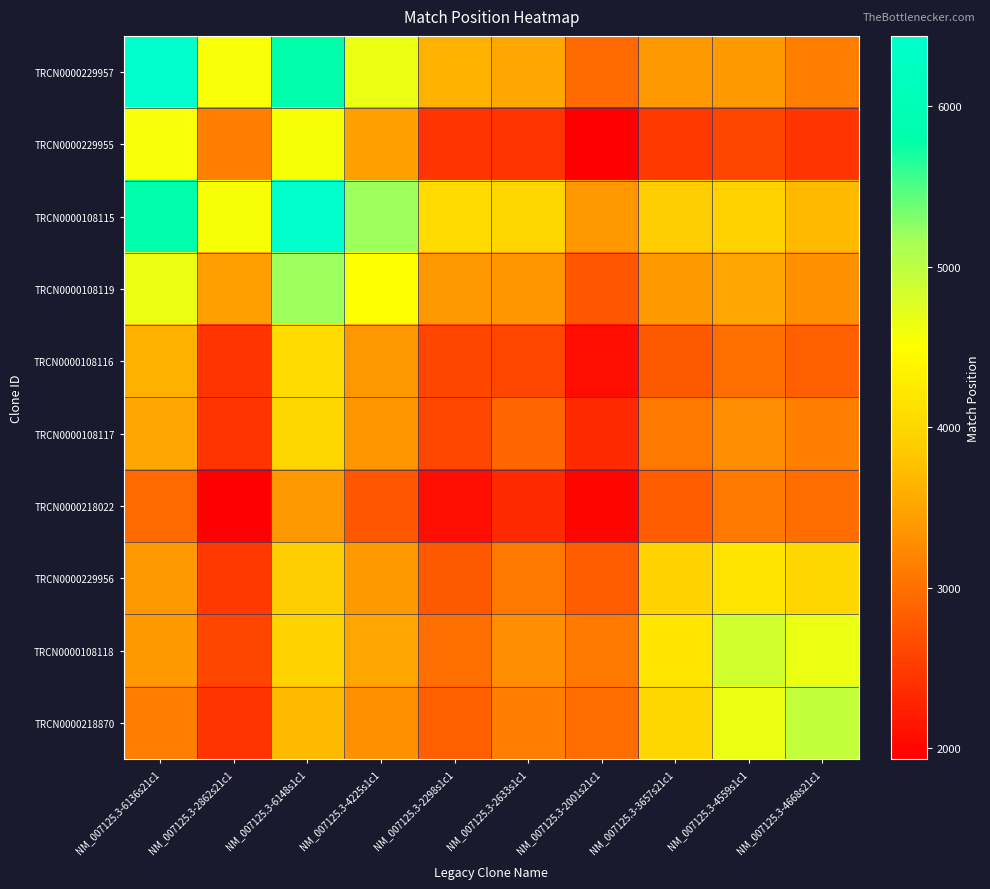

Reading left to right, list all the values displayed in this chart.

TRCN0000229957: NM_007125.3-6136s21c1=6427.0	NM_007125.3-2862s21c1=4550.5	NM_007125.3-6148s1c1=5789.7	NM_007125.3-4225s1c1=4650.8	NM_007125.3-2298s1c1=3606.4	NM_007125.3-2633s1c1=3506.6	NM_007125.3-2001s21c1=2949.8	NM_007125.3-3657s21c1=3371.9	NM_007125.3-4559s1c1=3383.1	NM_007125.3-4668s21c1=3131.2
TRCN0000229955: NM_007125.3-6136s21c1=4550.5	NM_007125.3-2862s21c1=3153.0	NM_007125.3-6148s1c1=4556.2	NM_007125.3-4225s1c1=3451.1	NM_007125.3-2298s1c1=2440.3	NM_007125.3-2633s1c1=2430.8	NM_007125.3-2001s21c1=1932.8	NM_007125.3-3657s21c1=2485.3	NM_007125.3-4559s1c1=2601.0	NM_007125.3-4668s21c1=2433.6
TRCN0000108115: NM_007125.3-6136s21c1=5789.7	NM_007125.3-2862s21c1=4556.2	NM_007125.3-6148s1c1=6439.0	NM_007125.3-4225s1c1=5203.6	NM_007125.3-2298s1c1=4062.6	NM_007125.3-2633s1c1=3979.3	NM_007125.3-2001s21c1=3376.0	NM_007125.3-3657s21c1=3895.1	NM_007125.3-4559s1c1=3951.1	NM_007125.3-4668s21c1=3704.3
TRCN0000108119: NM_007125.3-6136s21c1=4650.8	NM_007125.3-2862s21c1=3451.1	NM_007125.3-6148s1c1=5203.6	NM_007125.3-4225s1c1=4516.0	NM_007125.3-2298s1c1=3374.9	NM_007125.3-2633s1c1=3348.0	NM_007125.3-2001s21c1=2769.7	NM_007125.3-3657s21c1=3385.6	NM_007125.3-4559s1c1=3512.2	NM_007125.3-4668s21c1=3316.2
TRCN0000108116: NM_007125.3-6136s21c1=3606.4	NM_007125.3-2862s21c1=2440.3	NM_007125.3-6148s1c1=4062.6	NM_007125.3-4225s1c1=3374.9	NM_007125.3-2298s1c1=2589.0	NM_007125.3-2633s1c1=2618.7	NM_007125.3-2001s21c1=2065.5	NM_007125.3-3657s21c1=2778.2	NM_007125.3-4559s1c1=2975.6	NM_007125.3-4668s21c1=2830.5
TRCN0000108117: NM_007125.3-6136s21c1=3506.6	NM_007125.3-2862s21c1=2430.8	NM_007125.3-6148s1c1=3979.3	NM_007125.3-4225s1c1=3348.0	NM_007125.3-2298s1c1=2618.7	NM_007125.3-2633s1c1=2924.0	NM_007125.3-2001s21c1=2339.4	NM_007125.3-3657s21c1=3092.4	NM_007125.3-4559s1c1=3303.9	NM_007125.3-4668s21c1=3153.2
TRCN0000218022: NM_007125.3-6136s21c1=2949.8	NM_007125.3-2862s21c1=1932.8	NM_007125.3-6148s1c1=3376.0	NM_007125.3-4225s1c1=2769.7	NM_007125.3-2298s1c1=2065.5	NM_007125.3-2633s1c1=2339.4	NM_007125.3-2001s21c1=2001.0	NM_007125.3-3657s21c1=2825.8	NM_007125.3-4559s1c1=3083.0	NM_007125.3-4668s21c1=2958.0
TRCN0000229956: NM_007125.3-6136s21c1=3371.9	NM_007125.3-2862s21c1=2485.3	NM_007125.3-6148s1c1=3895.1	NM_007125.3-4225s1c1=3385.6	NM_007125.3-2298s1c1=2778.2	NM_007125.3-2633s1c1=3092.4	NM_007125.3-2001s21c1=2825.8	NM_007125.3-3657s21c1=3948.0	NM_007125.3-4559s1c1=4179.1	NM_007125.3-4668s21c1=4008.2
TRCN0000108118: NM_007125.3-6136s21c1=3383.1	NM_007125.3-2862s21c1=2601.0	NM_007125.3-6148s1c1=3951.1	NM_007125.3-4225s1c1=3512.2	NM_007125.3-2298s1c1=2975.6	NM_007125.3-2633s1c1=3303.9	NM_007125.3-2001s21c1=3083.0	NM_007125.3-3657s21c1=4179.1	NM_007125.3-4559s1c1=4850.0	NM_007125.3-4668s21c1=4659.3
TRCN0000218870: NM_007125.3-6136s21c1=3131.2	NM_007125.3-2862s21c1=2433.6	NM_007125.3-6148s1c1=3704.3	NM_007125.3-4225s1c1=3316.2	NM_007125.3-2298s1c1=2830.5	NM_007125.3-2633s1c1=3153.2	NM_007125.3-2001s21c1=2958.0	NM_007125.3-3657s21c1=4008.2	NM_007125.3-4559s1c1=4659.3	NM_007125.3-4668s21c1=4959.0